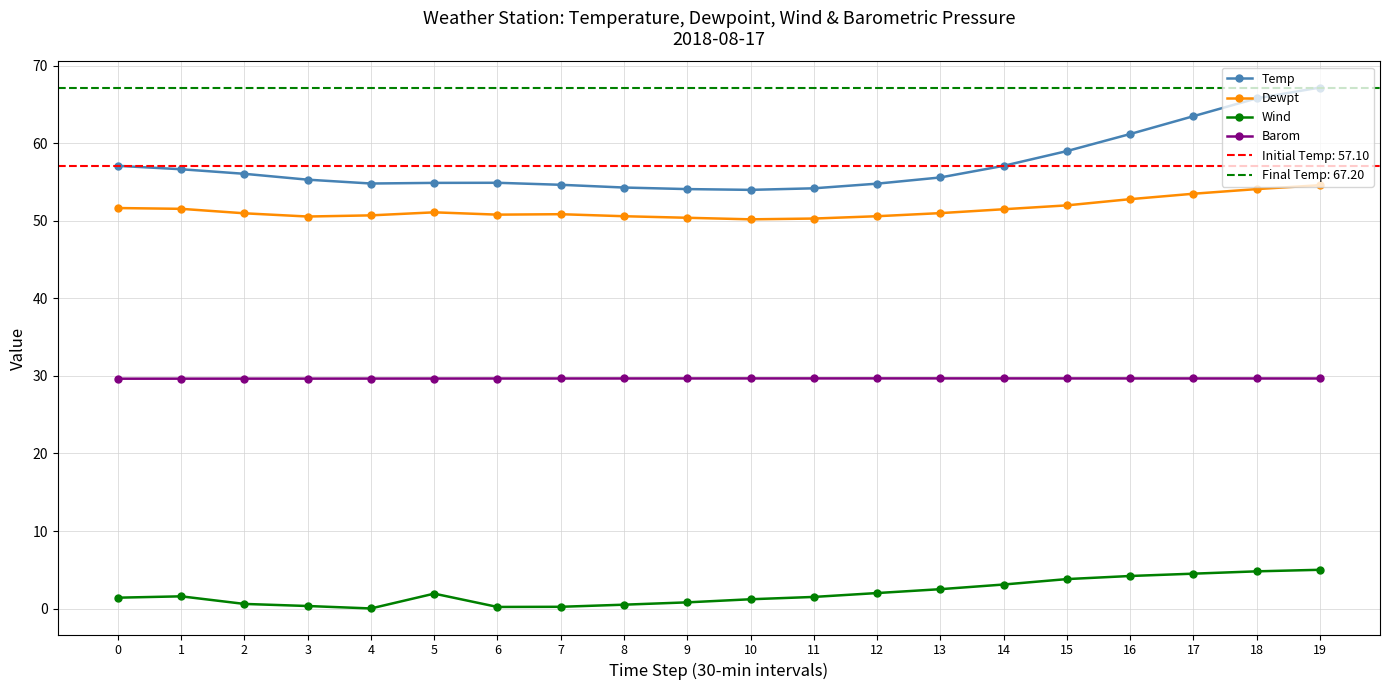

What is the sum of the Temp values at 18 and 5?

120.7